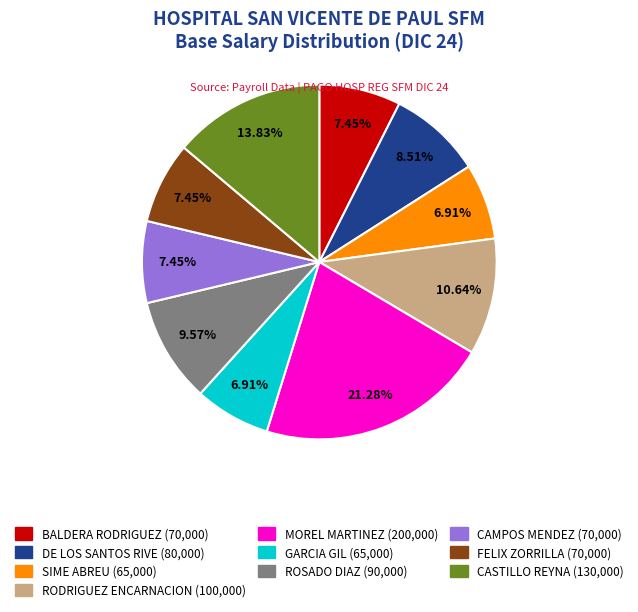

Is there any slice that represents more than half of the pie?

No